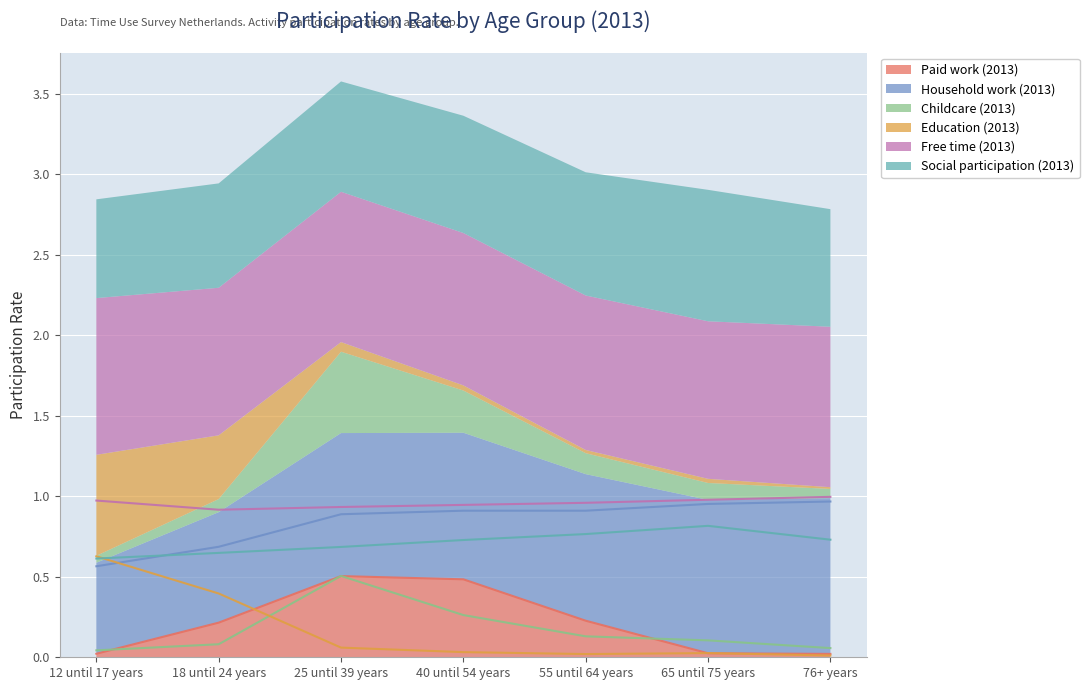

Is the value of Free time (2013) at 12 until 17 years greater than the value of Paid work (2013) at 76+ years?

Yes